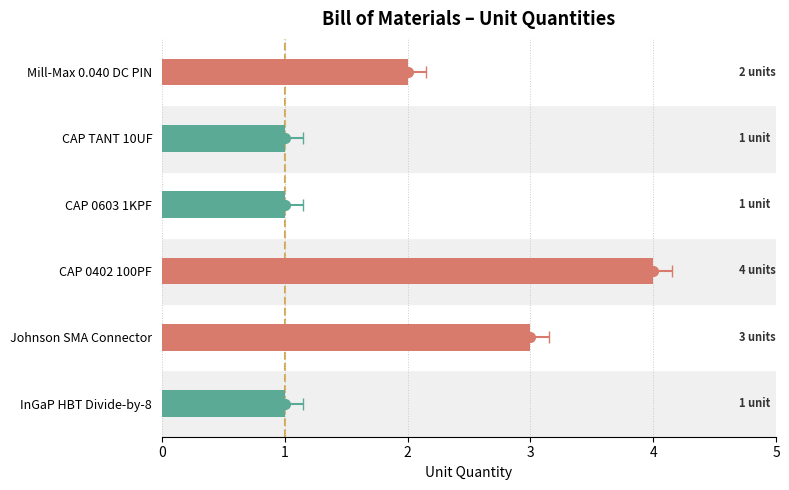

Reading right to left, what are all the values shown in this chart?

2	1	1	4	3	1